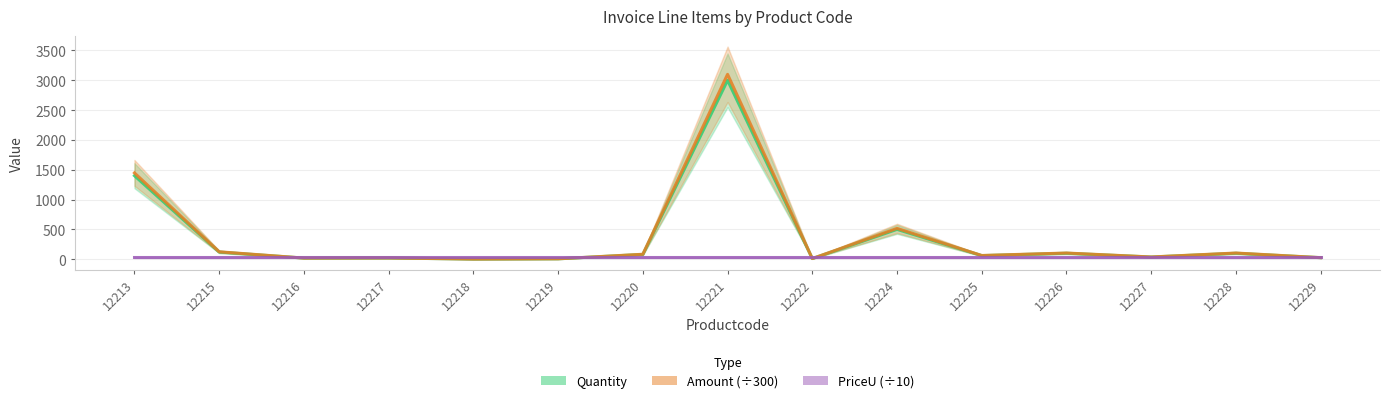

True or false: Amount (÷300) has a value of 18.0 at 12222.

False